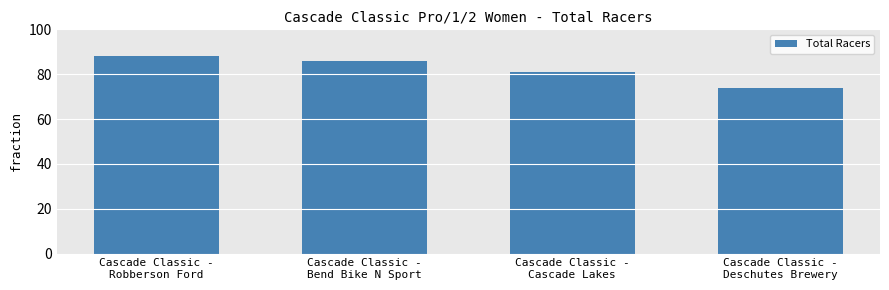

How many bars are there in total?

4